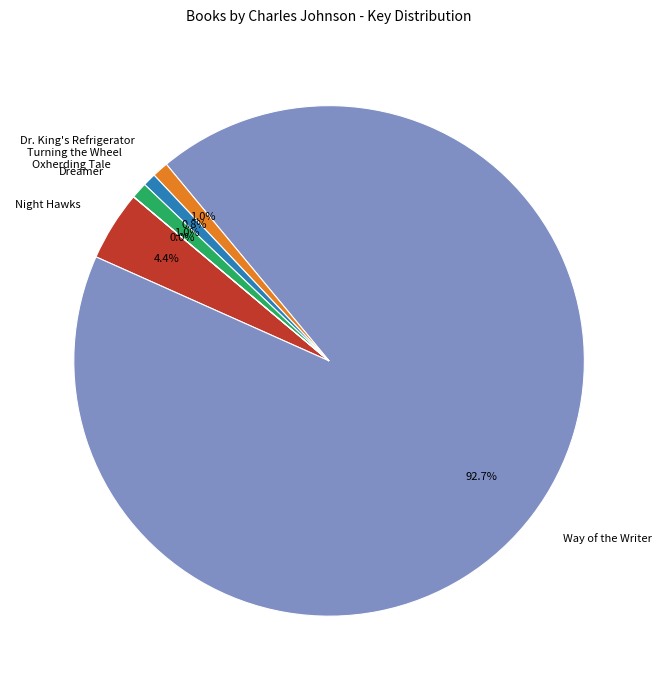

Which category has the biggest portion of the pie?

Way of the Writer